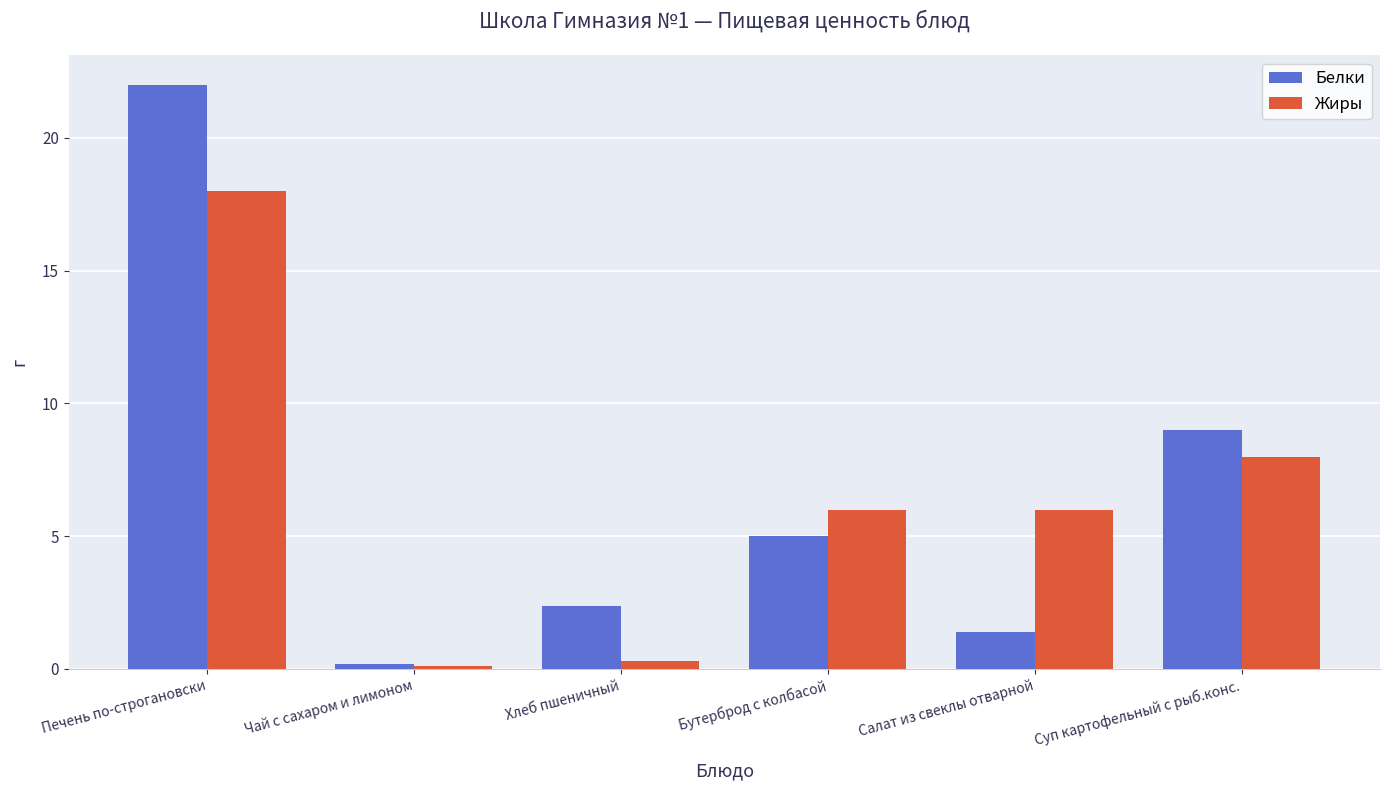

How many bars are there in each group?

2